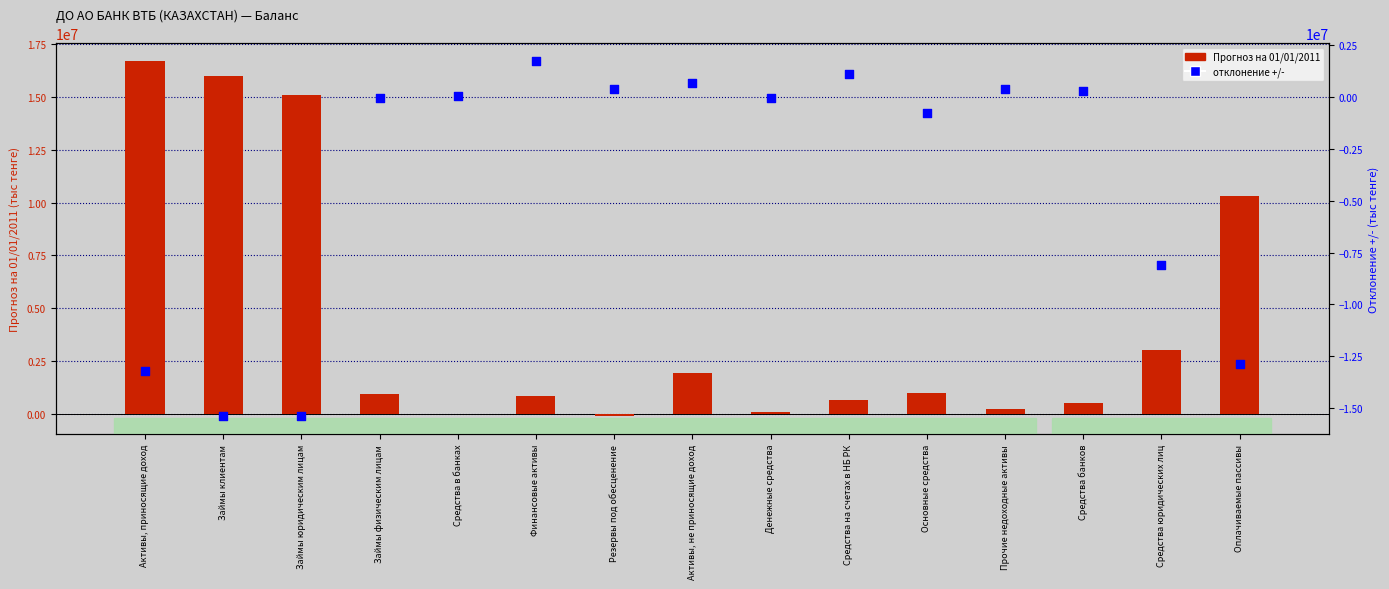

Which series has the largest total across all categories?

Прогноз на 01/01/2011